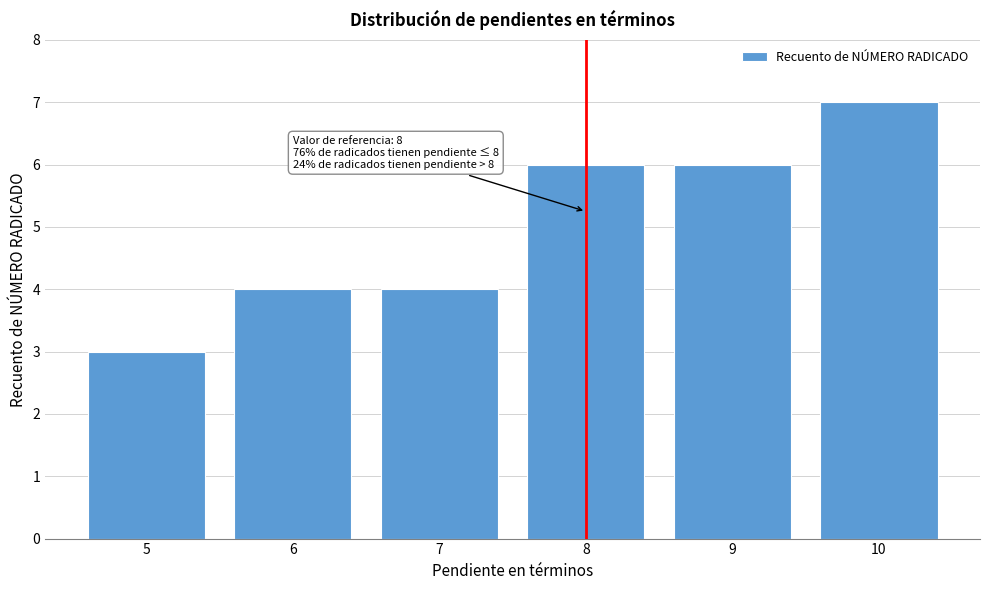

Reading left to right, what are all the values shown in this chart?

5=3	6=4	7=4	8=6	9=6	10=7